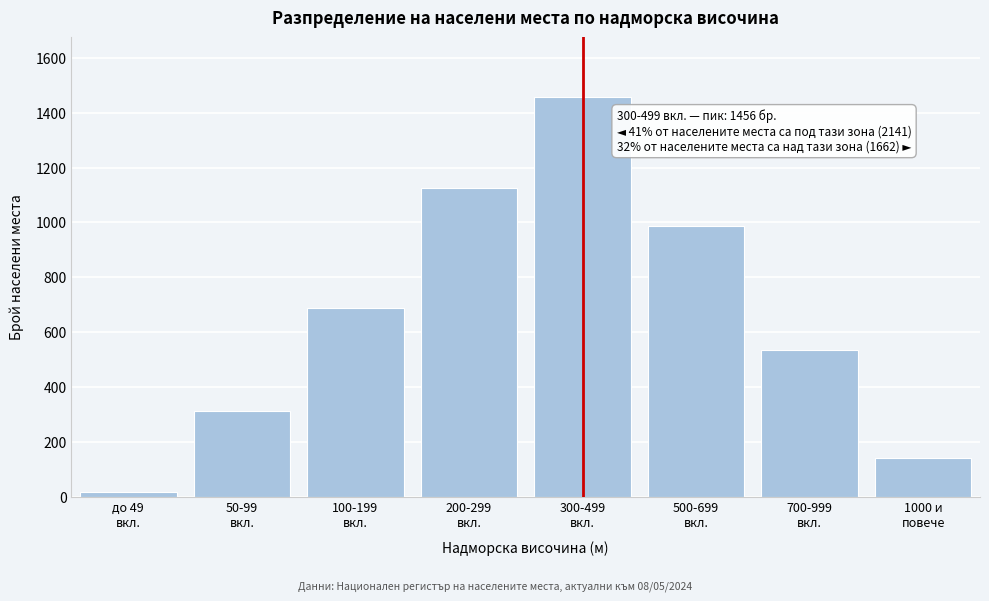

Reading right to left, list all the values displayed in this chart.

141	534	987	1456	1124	687	312	18